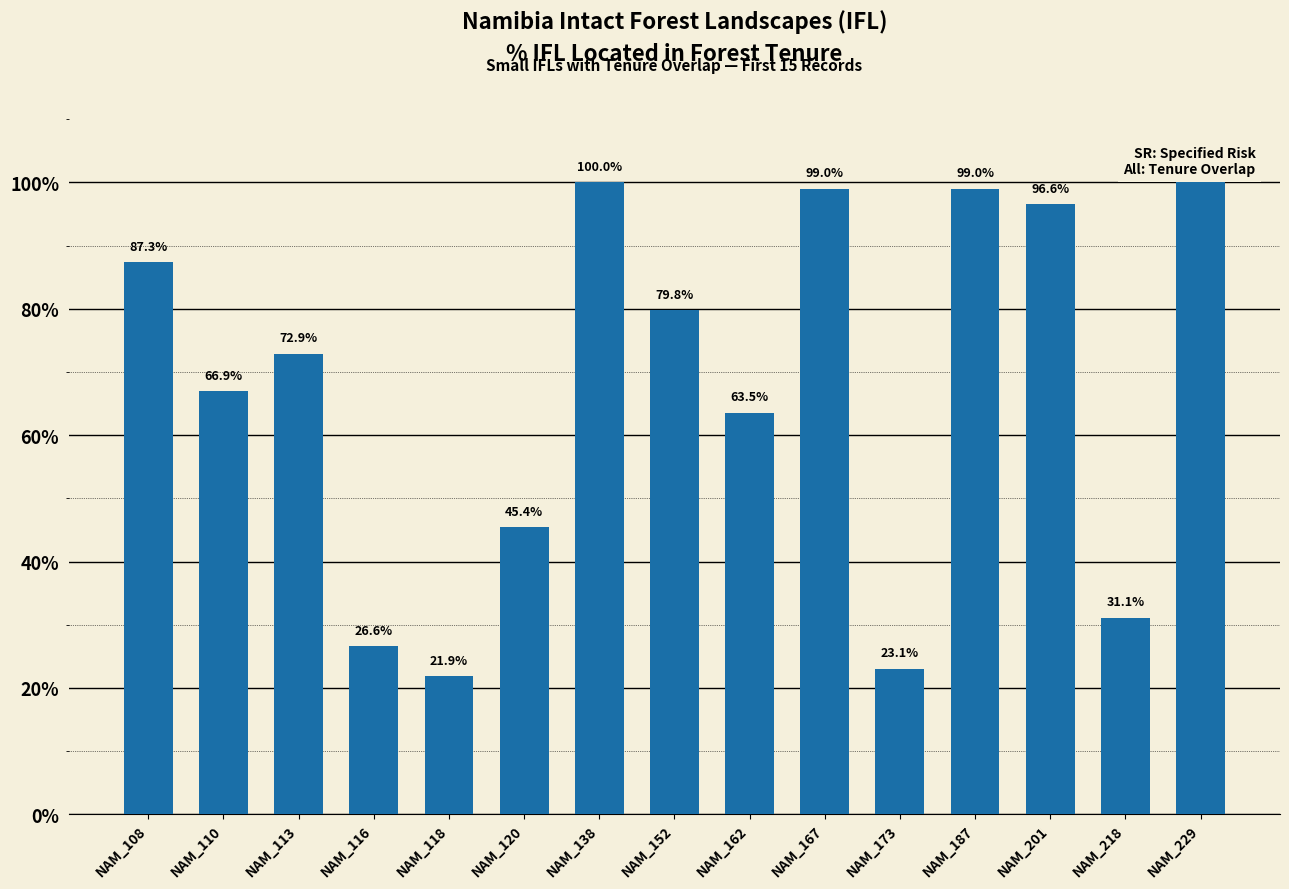

Between NAM_173 and NAM_118, which is larger?

NAM_173